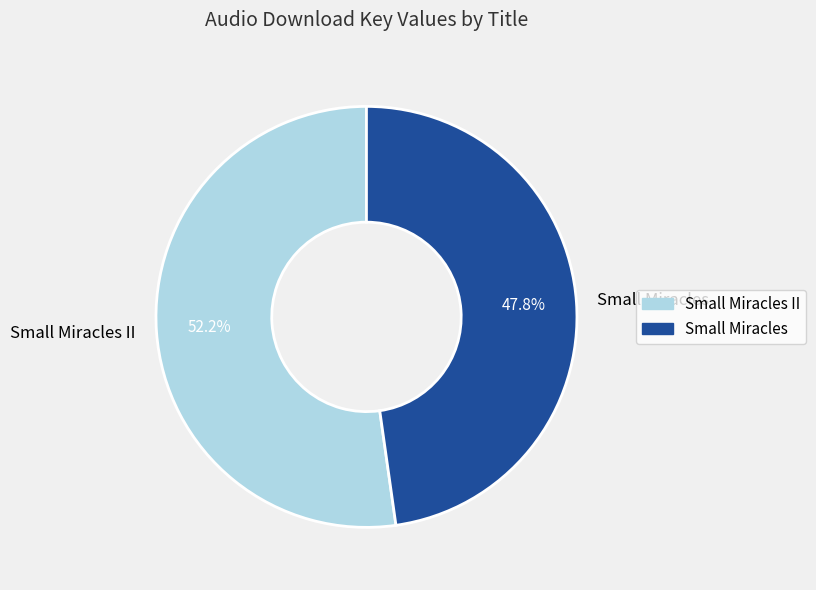

Is Small Miracles II the majority of the pie?

Yes